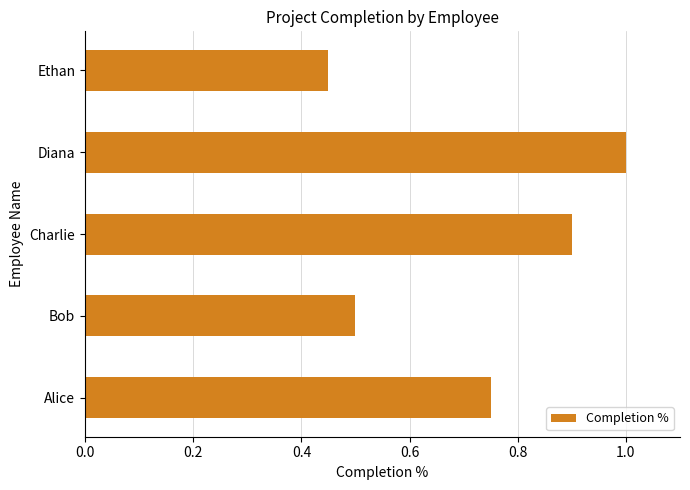

What is the change in value from Charlie to Diana?

+0.1